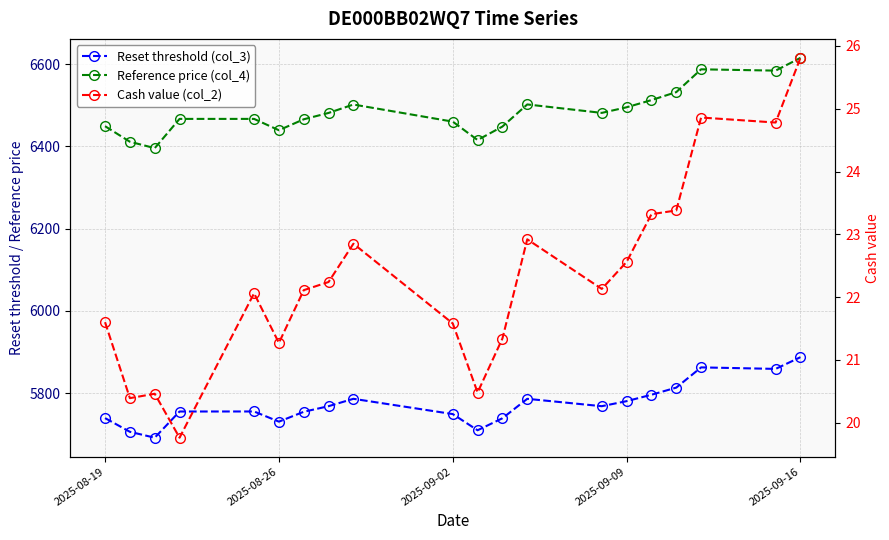

True or false: Cash value (col_2) and Reset threshold (col_3) intersect in this chart.

False